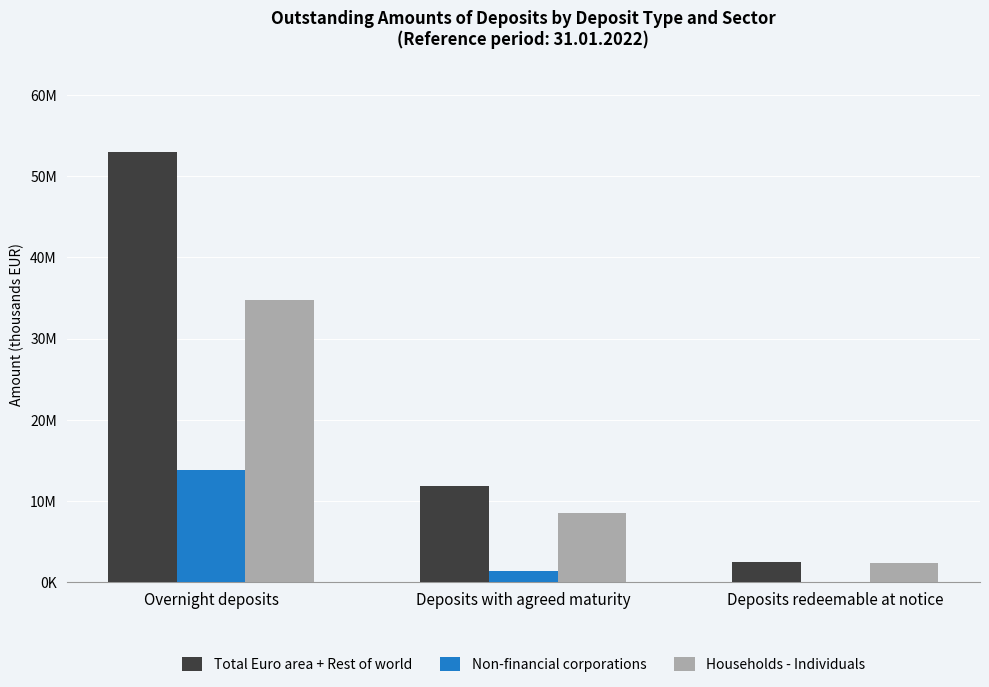

What position from the left is Deposits redeemable at notice?

3